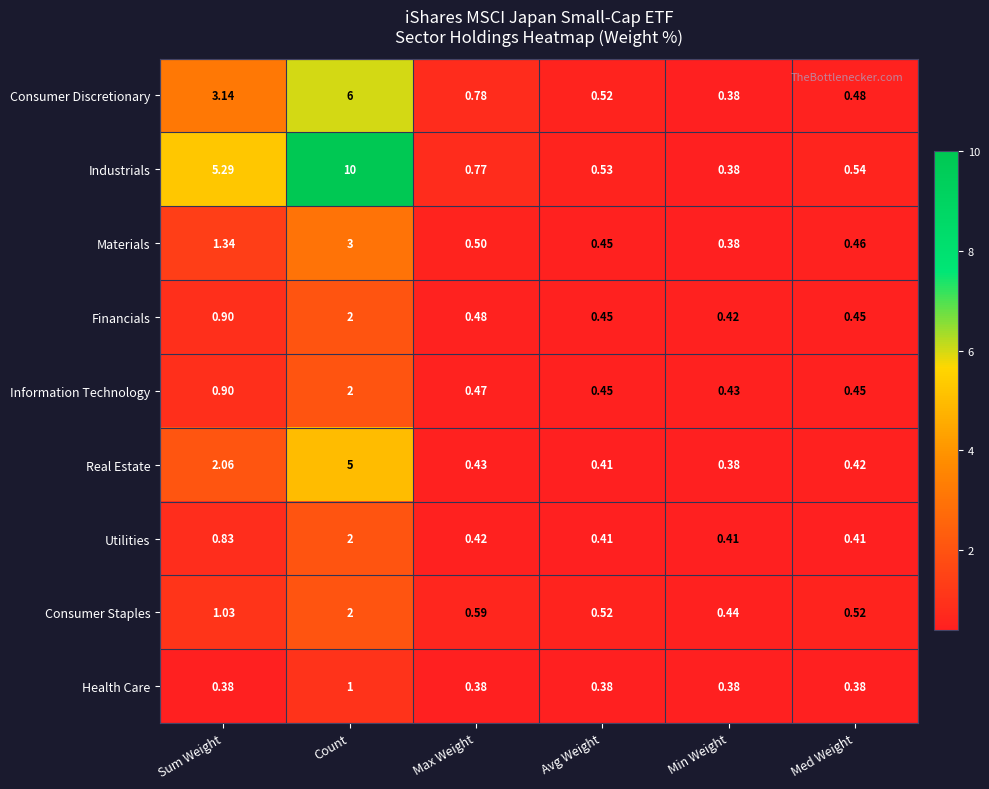

Rank the categories by Materials value from lowest to highest.

Min Weight, Avg Weight, Med Weight, Max Weight, Sum Weight, Count